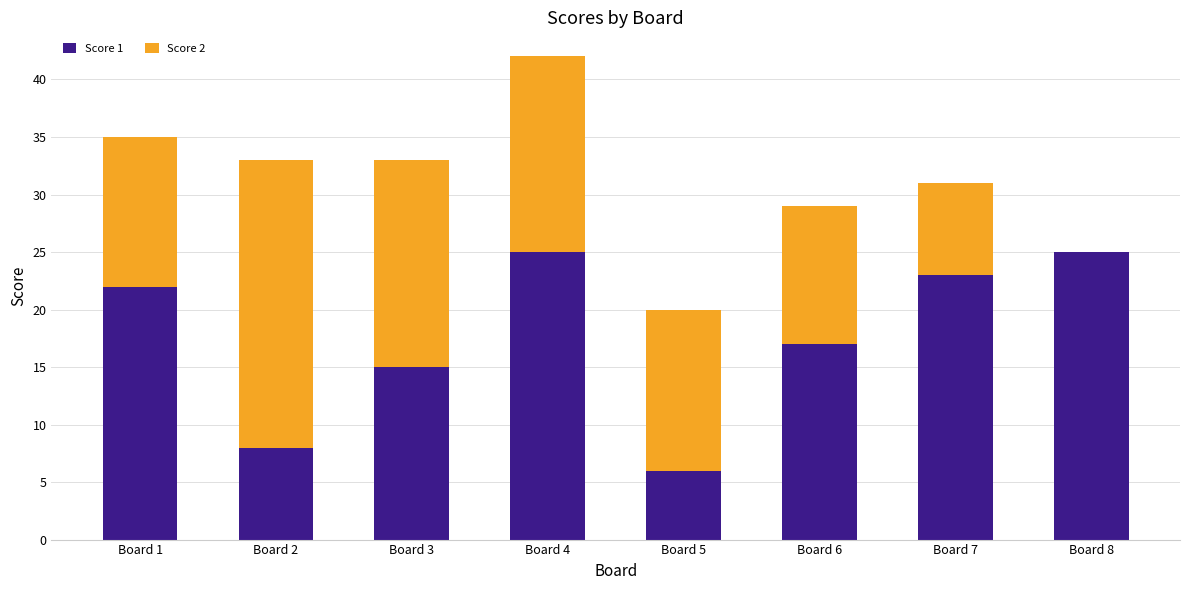

What is the total value across all series at Board 4?

42